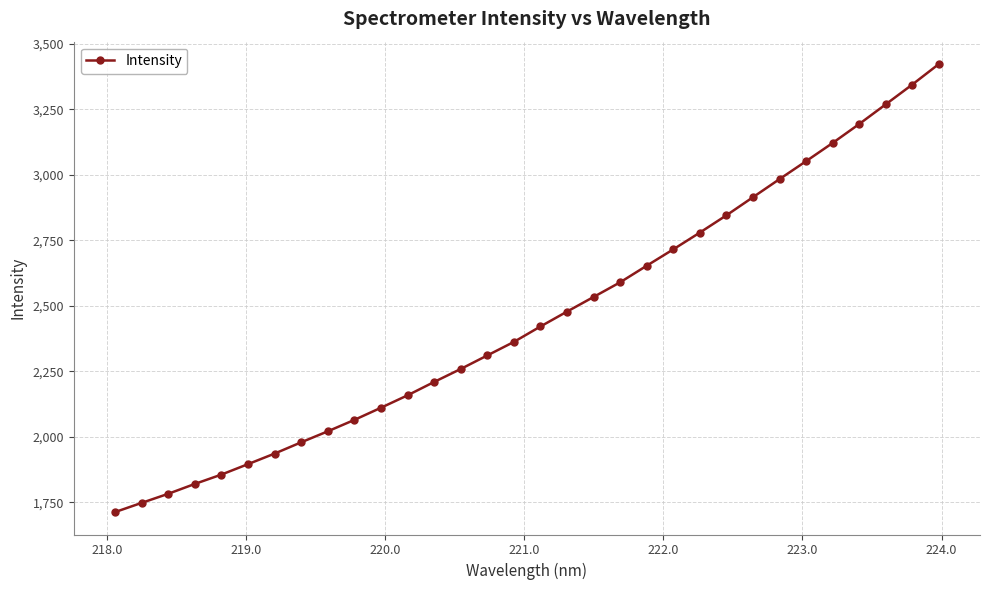

What is the minimum value shown in the chart?

1712.1